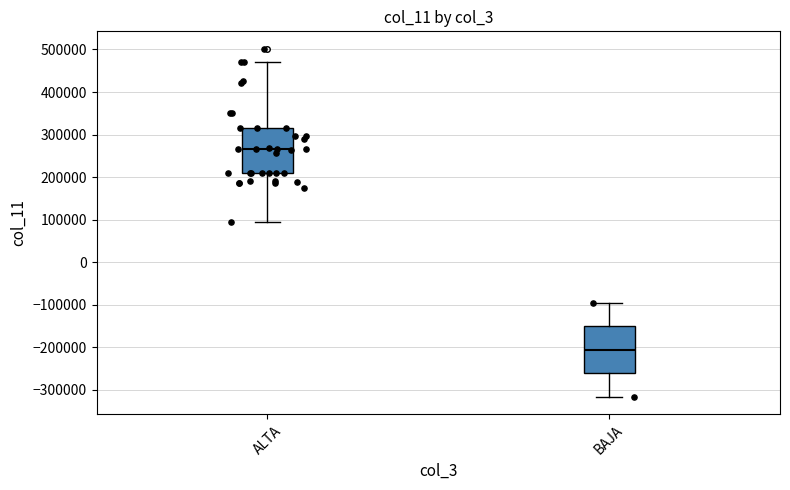

Reading left to right, read every box against the y-axis: the position of its median line, the range the box covers, and the ends of its whiskers. The values are not printed on the chart, so give them approximately, as read against the axis.

ALTA: median 270000, box 210000 to 320000, whiskers 100000 to 470000
BAJA: median -210000, box -260000 to -150000, whiskers -320000 to -90000